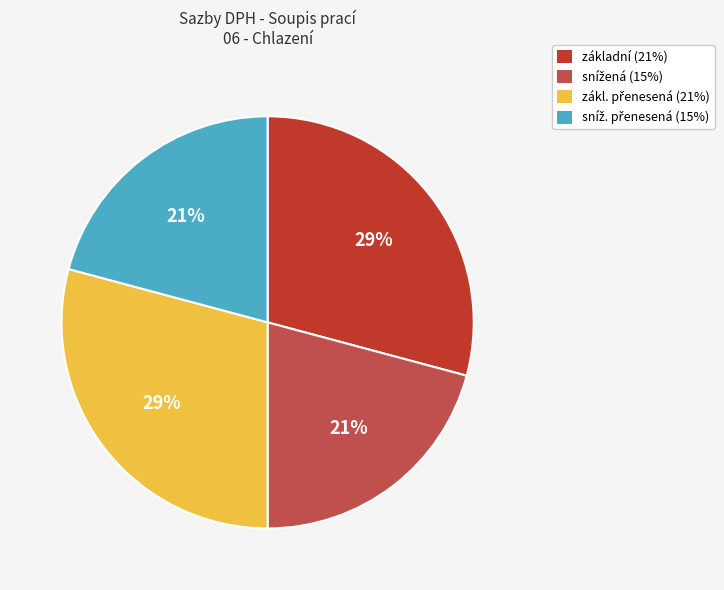

To the nearest percent, what is the average slice percentage?

25%